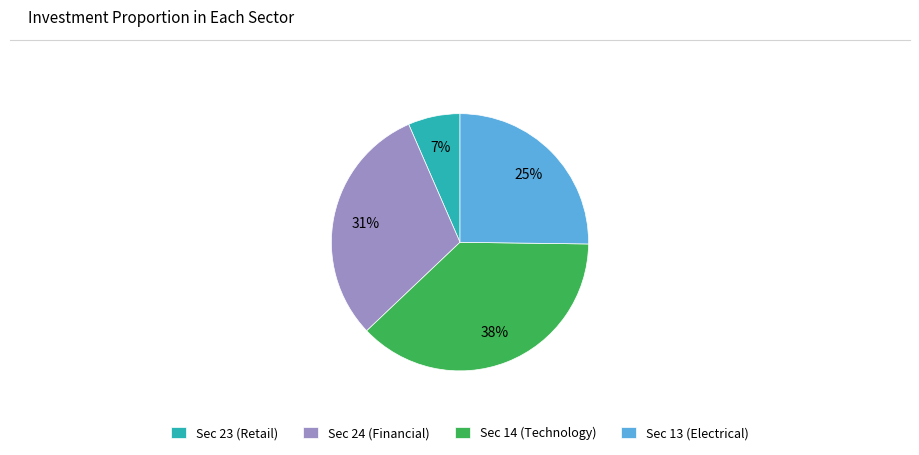

Between Sec 13 (Electrical) and Sec 24 (Financial), which is larger?

Sec 24 (Financial)